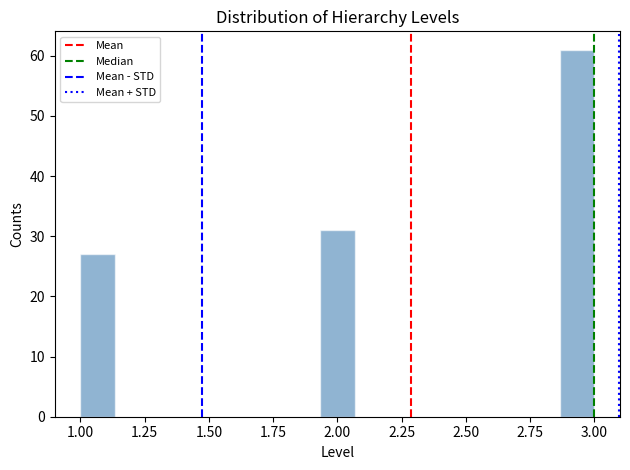

Around what value on the x-axis is the tallest bar? Give the approximate position of its centre, as read against the axis.

2.95